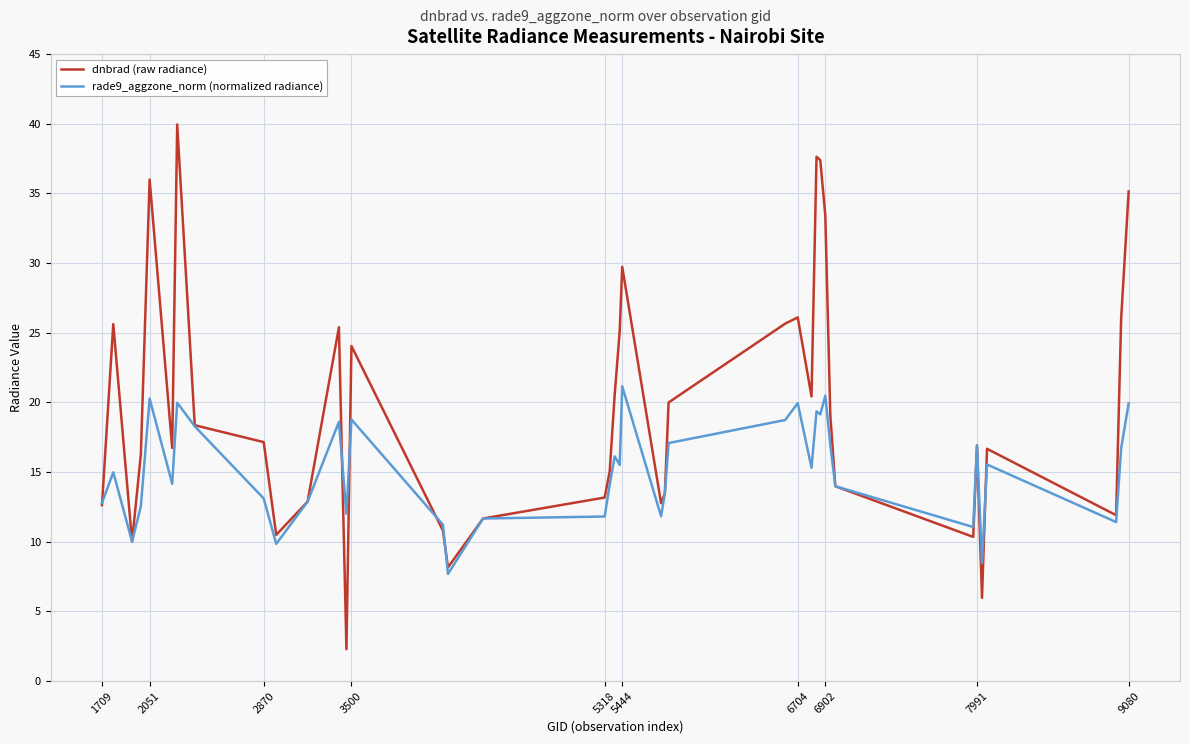

How many interior local valleys does the dnbrad (raw radiance) series have?

10